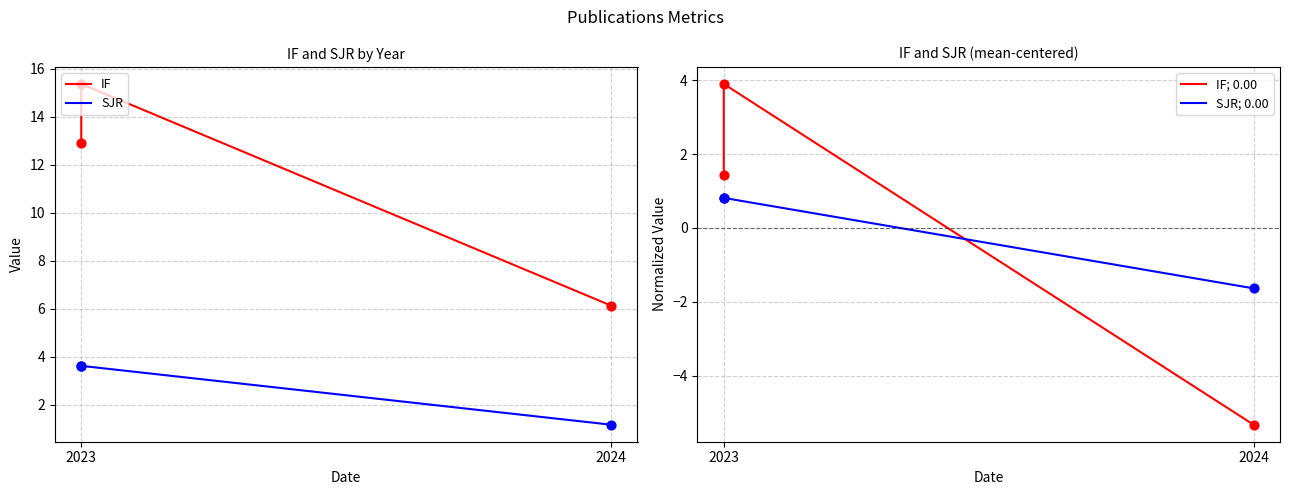

What is the total value across all series at 2023?

18.8